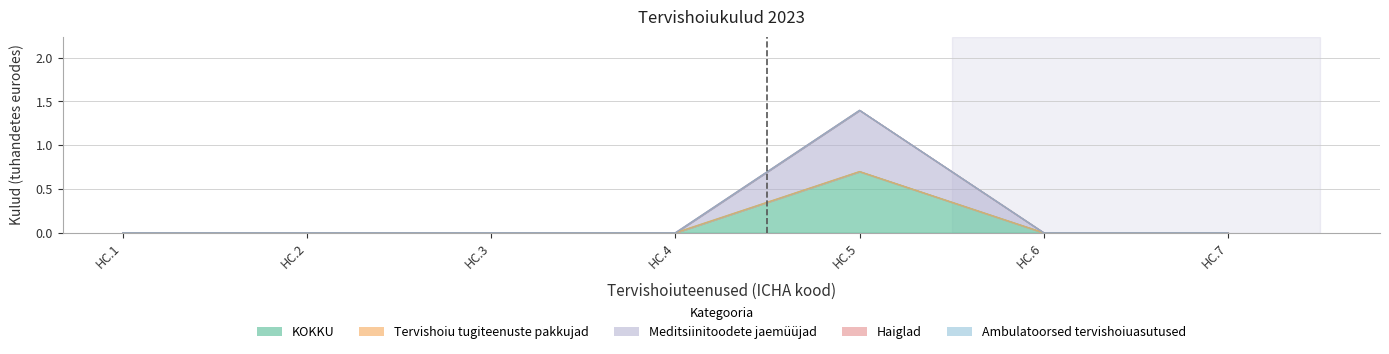

Which has a higher value, HC.5 or HC.3?

HC.5